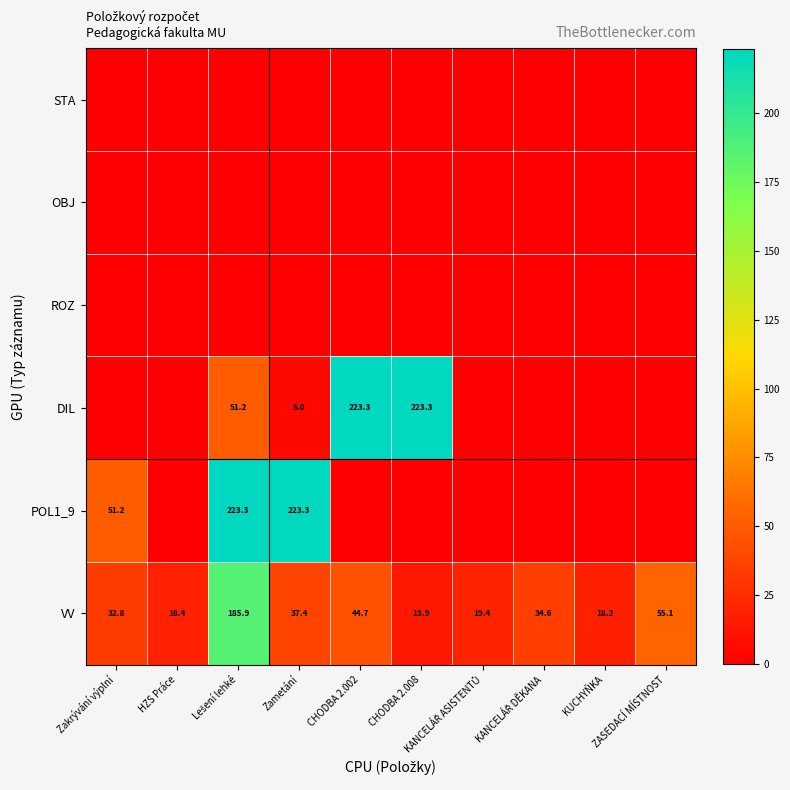

At which label is STA closest to 0?

Zakrývání výplní